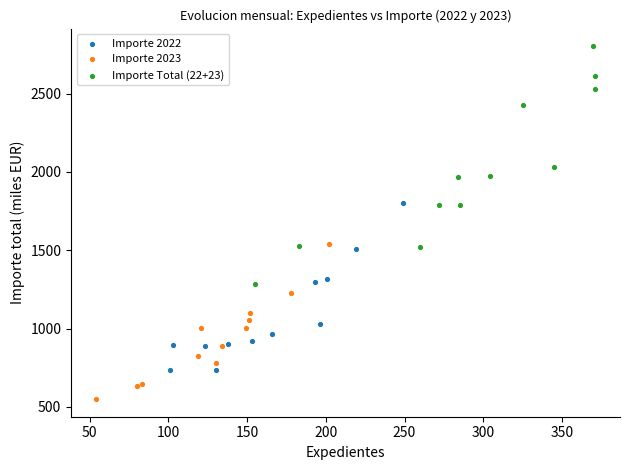

Which series contains the highest Y value?

Importe Total (22+23)